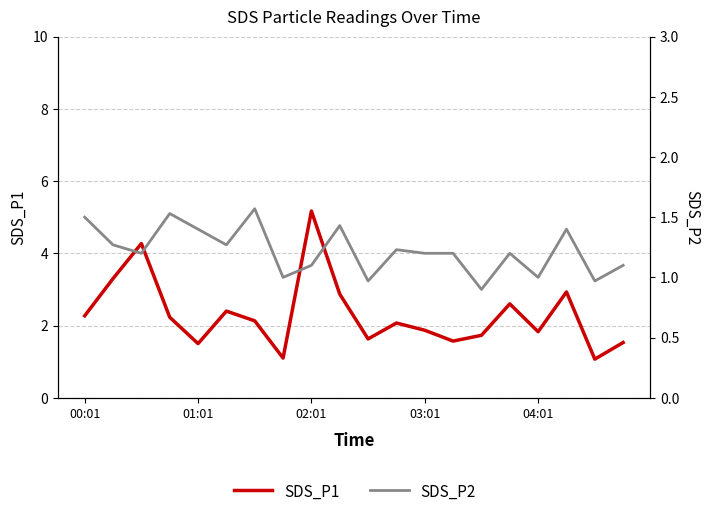

In SDS_P1, how many points are lower than both neighbors (excluding endpoints)?

6